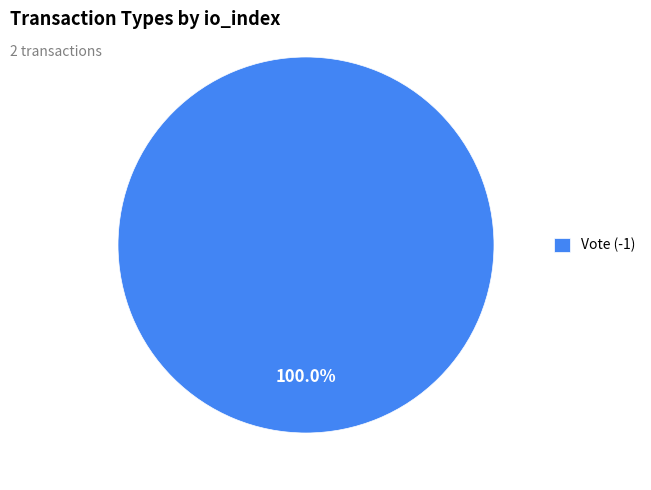

Rank the categories by value from lowest to highest.

Vote (-1)